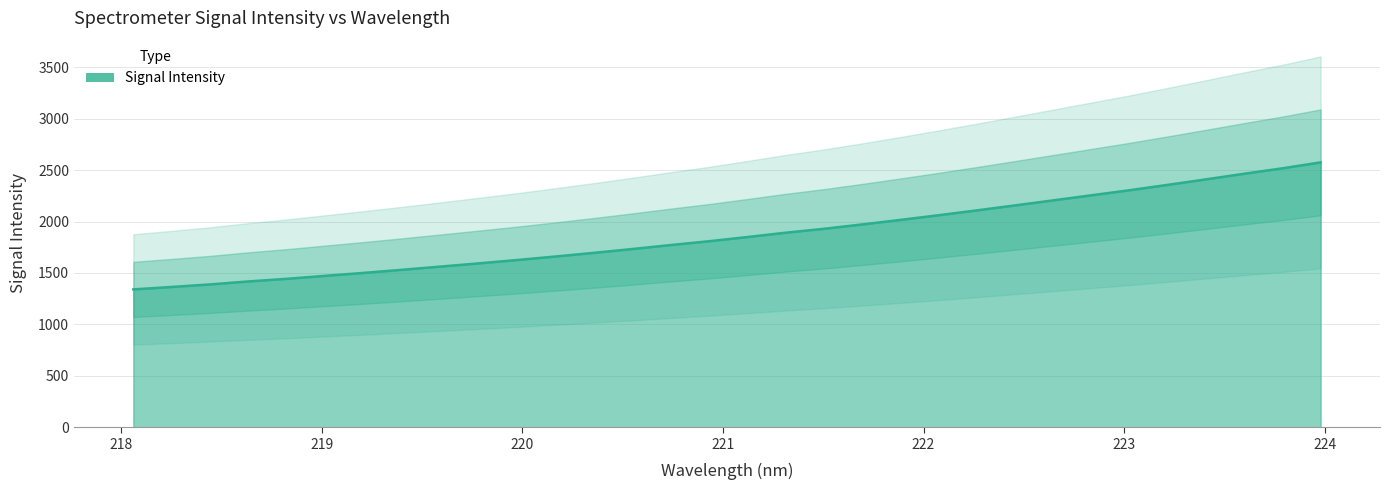

Rank the categories by value from highest to lowest.

223.9802, 223.7895, 223.5987, 223.408, 223.2172, 223.0264, 222.8355, 222.6447, 222.4538, 222.263, 222.0721, 221.8812, 221.6902, 221.4993, 221.3083, 221.1174, 220.9264, 220.7354, 220.5444, 220.3533, 220.1623, 219.9712, 219.7801, 219.589, 219.3979, 219.2067, 219.0156, 218.8244, 218.6332, 218.442, 218.2508, 218.0596